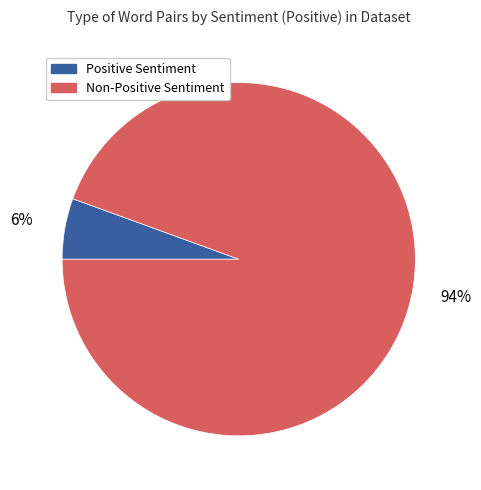

True or false: Non-Positive Sentiment accounts for 99% of the total.

False